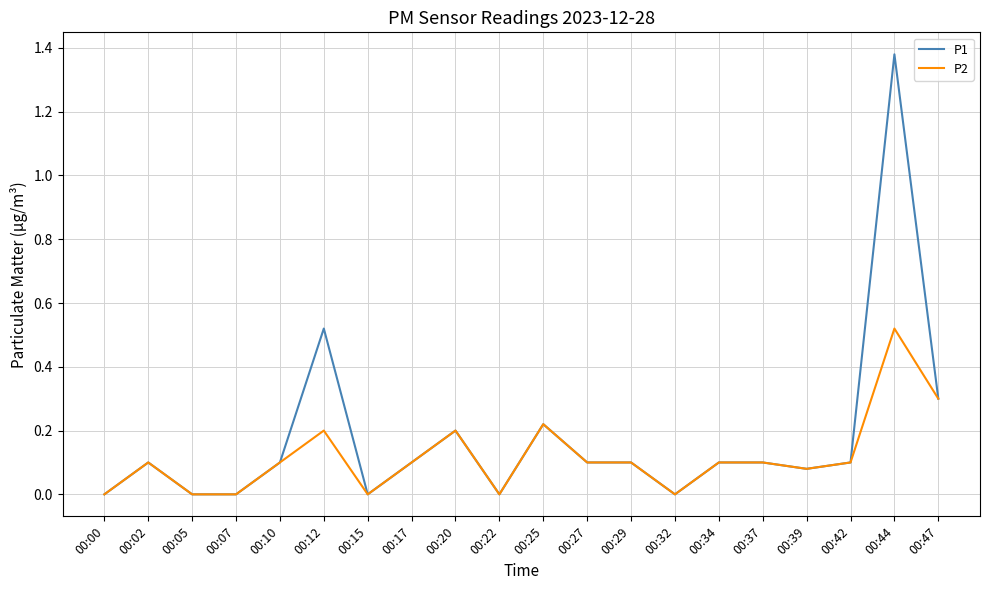

List the series in order of their peak value, highest first.

P1, P2